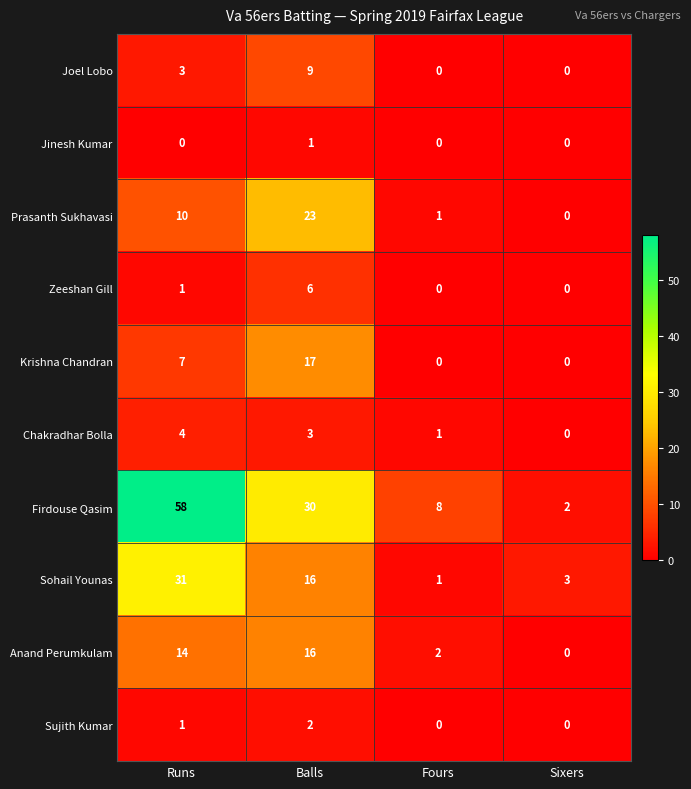

Which series has the largest total across all categories?

Firdouse Qasim